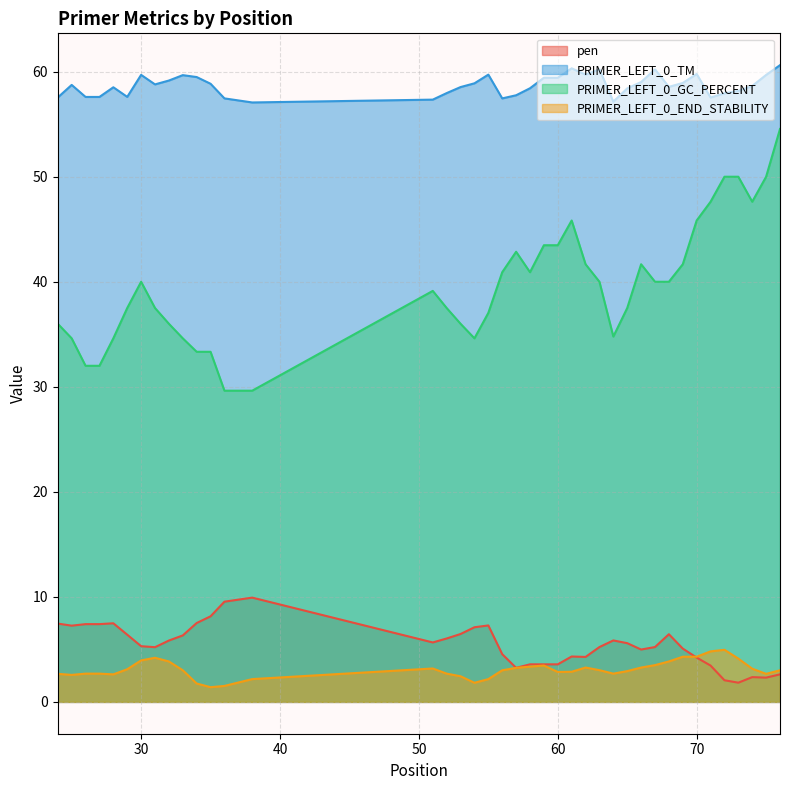

How many interior local valleys does the PRIMER_LEFT_0_GC_PERCENT series have?

4